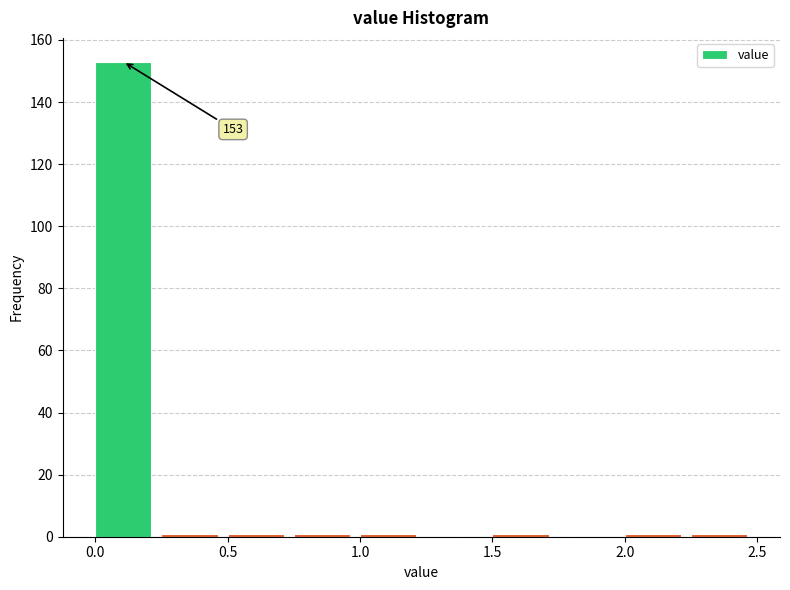

Which range on the x-axis has the tallest bar?

0.00 to 0.25